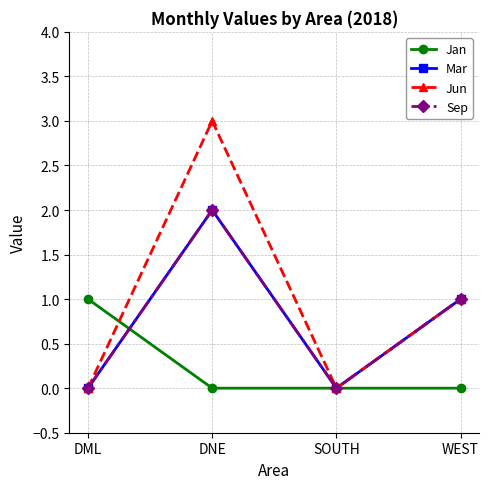

What is the difference between the Jun values at WEST and SOUTH?

1